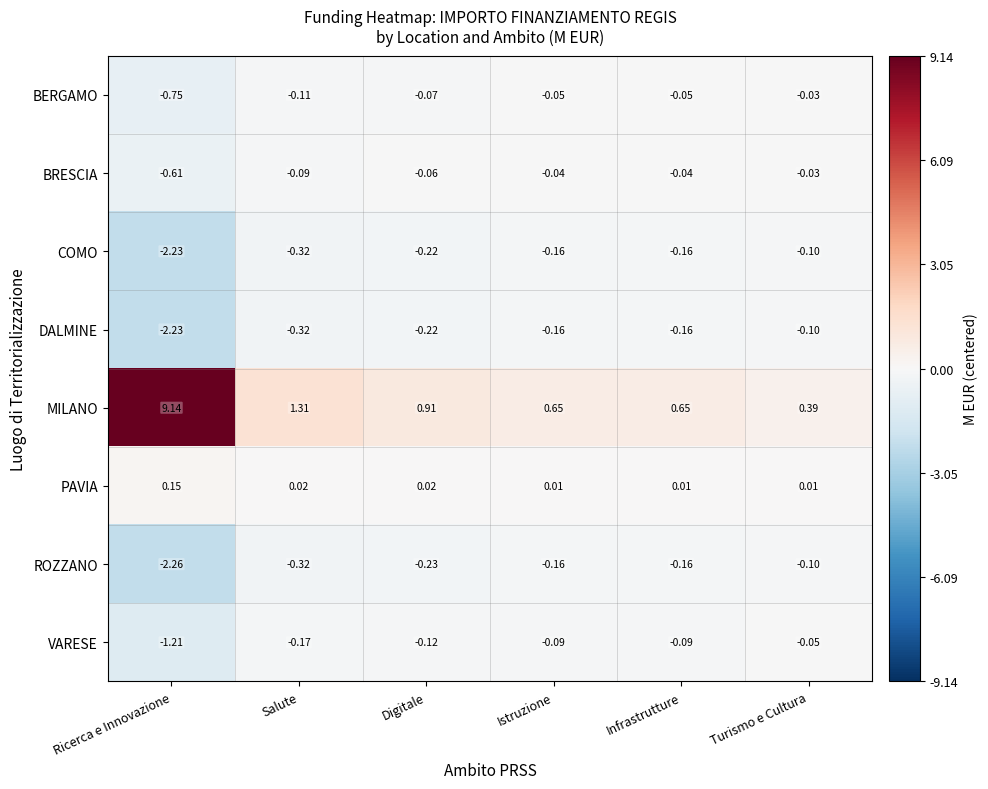

Where is MILANO nearest to the value 4?

Salute